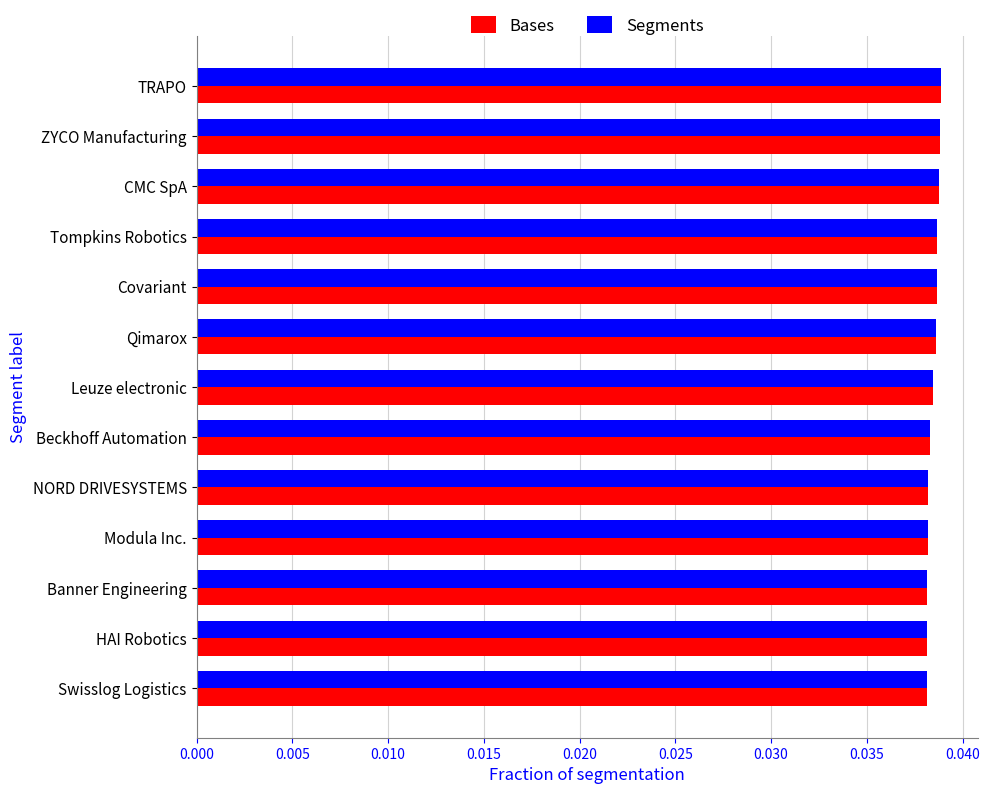

What is the sum of all Segments values?

0.5